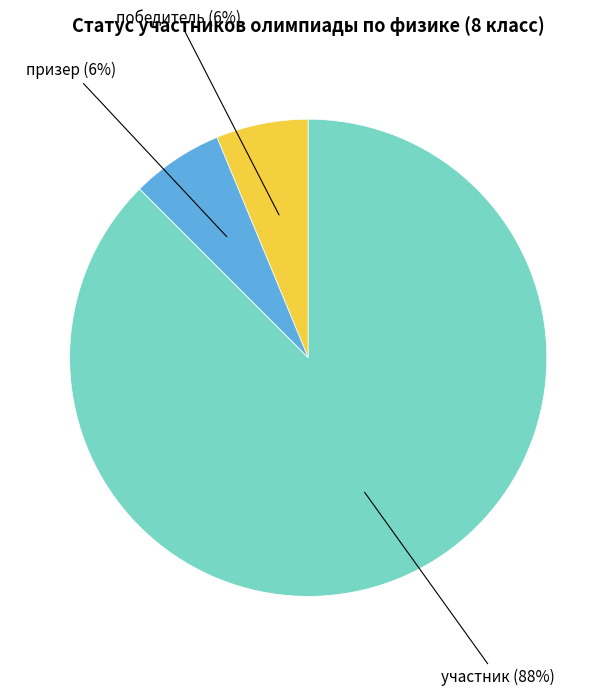

Is there any slice that represents more than half of the pie?

Yes